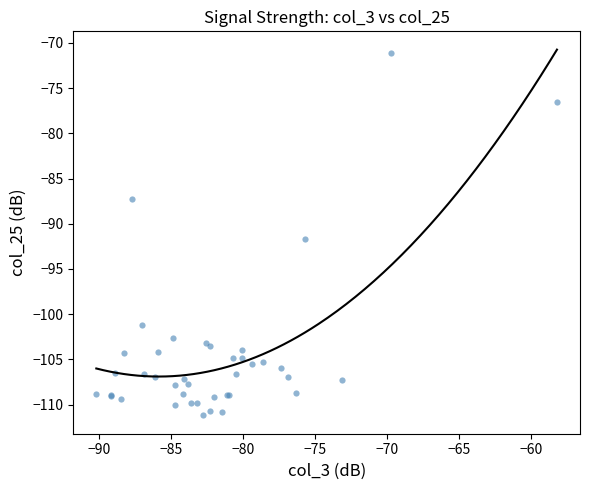

What Y value in the scatter plot is closest to -91?

-91.7